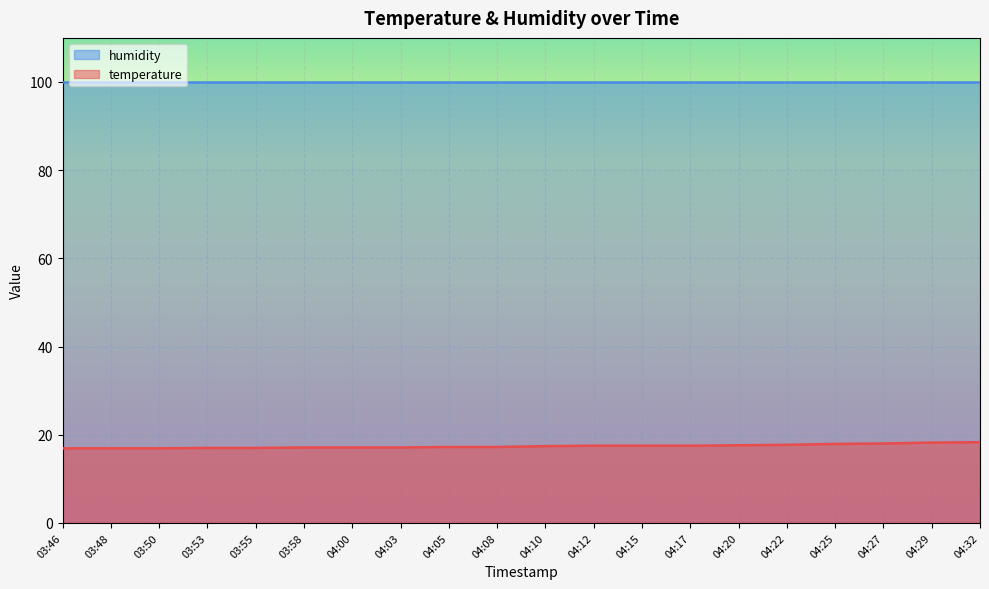

How many series are shown in this chart?

2